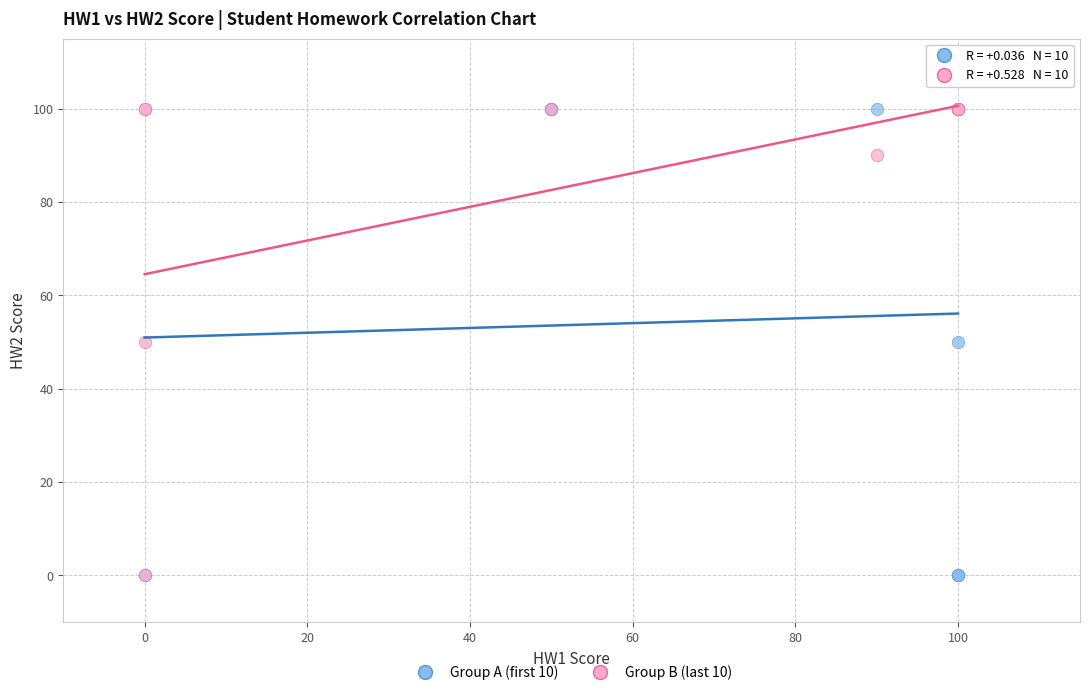

What are all the series names shown in the legend?

Group A (first 10), Group B (last 10)